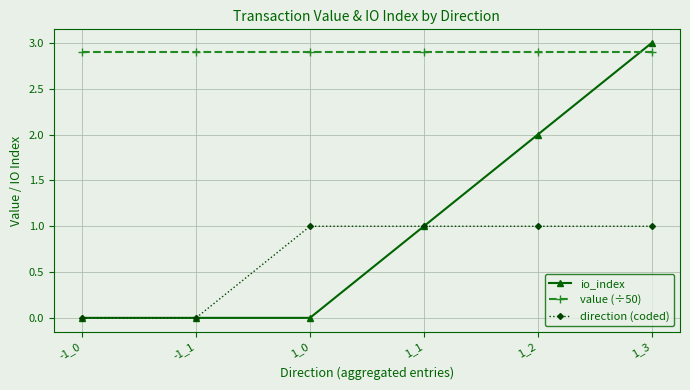

Which series has the largest range (max minus min)?

io_index